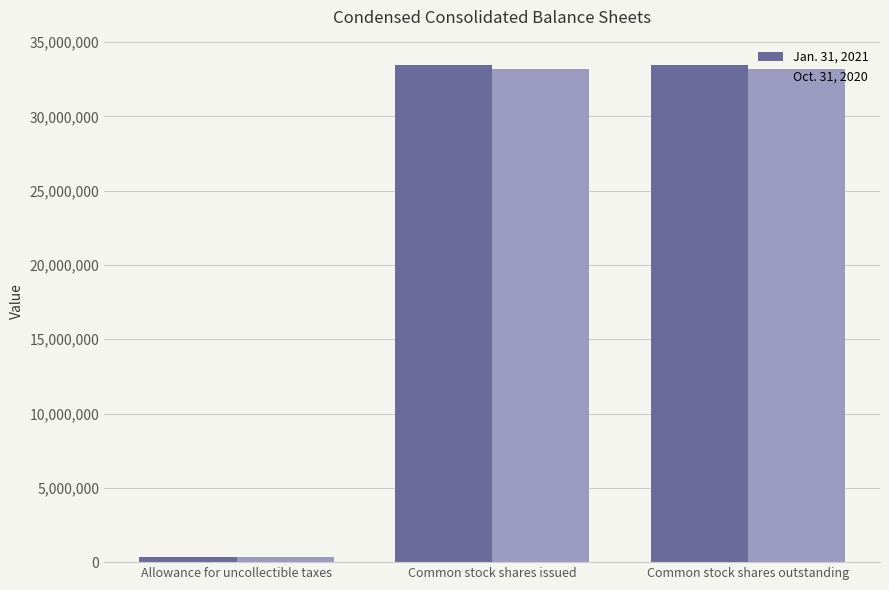

What position from the left is Allowance for uncollectible taxes?

1